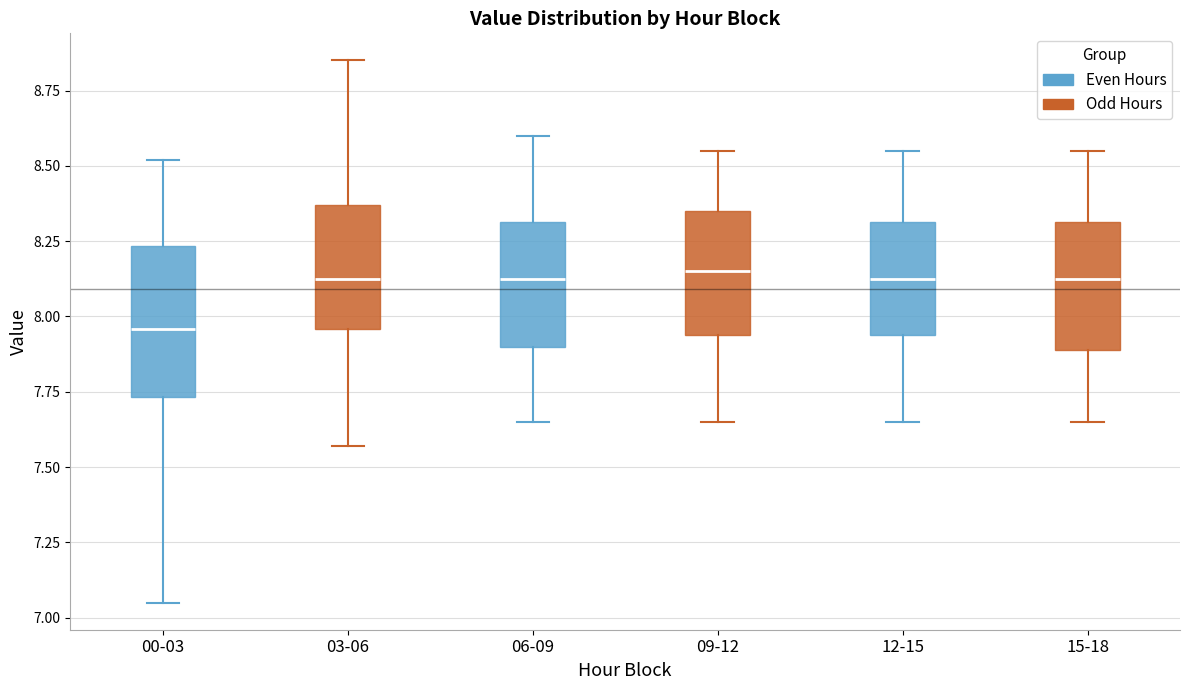

Which box is the tallest, from its lower edge to its upper edge?

00-03